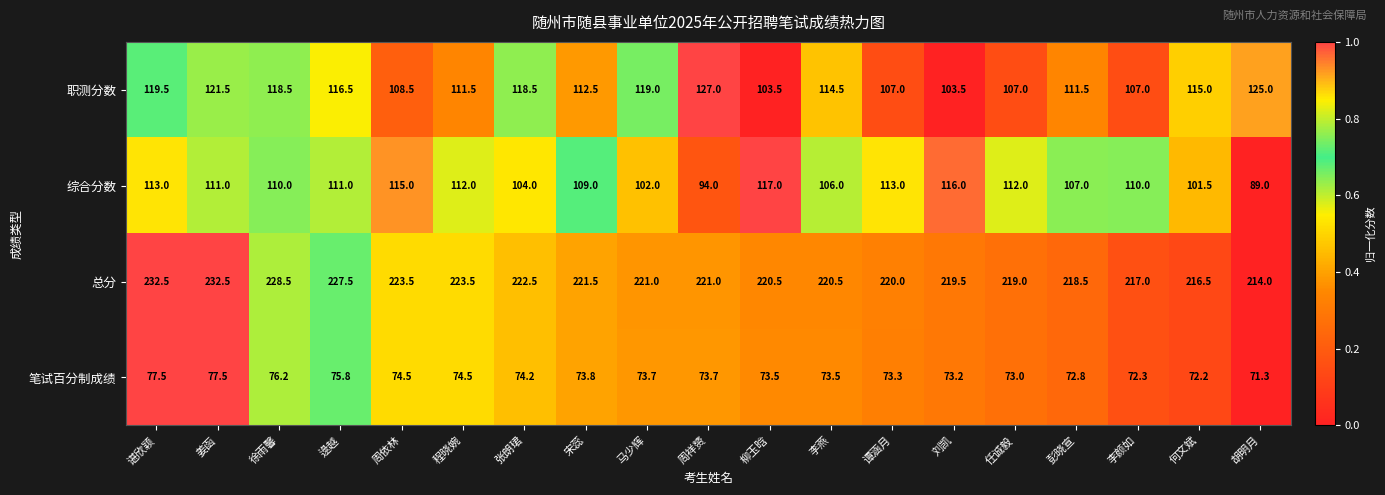

The value of 职测分数 at 李燕 is 114.5. True or false?

True